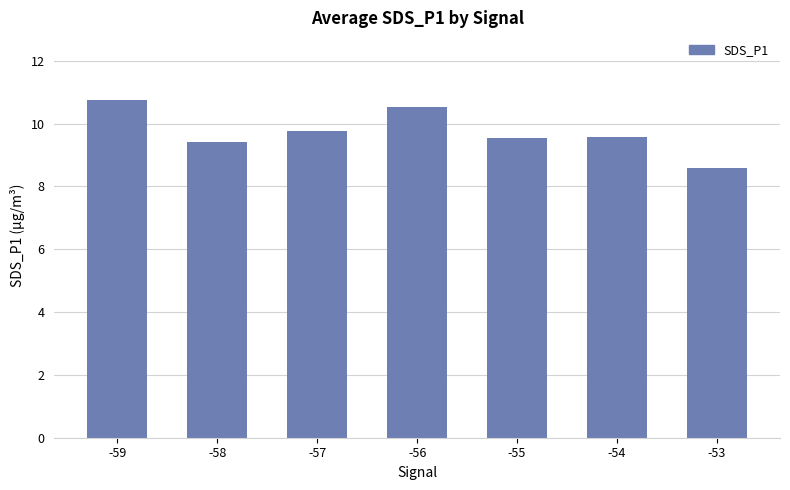

The value at -56 is 4.5. True or false?

False